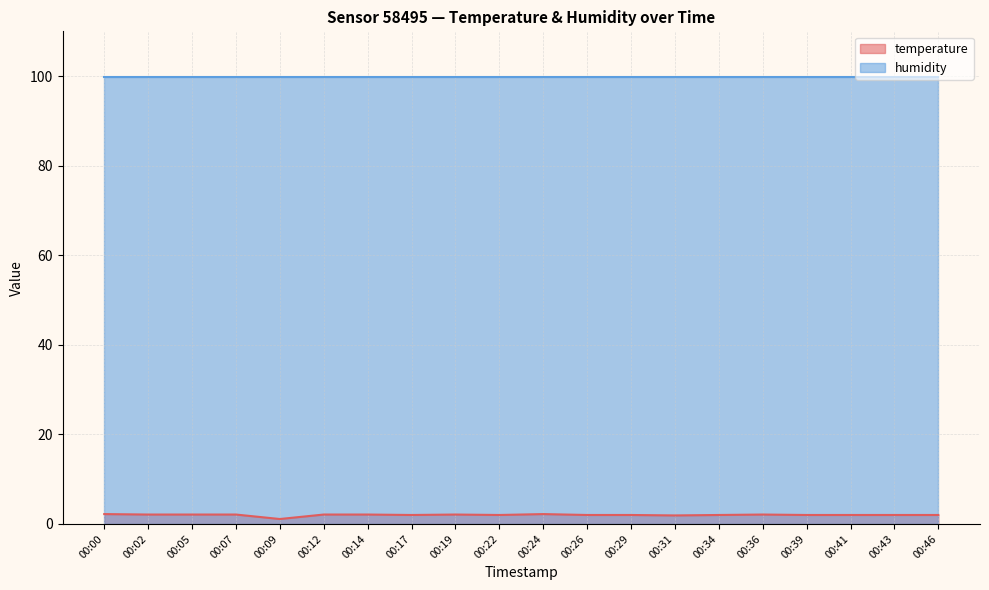

Between 00:07 and 00:34, which is larger?

00:07